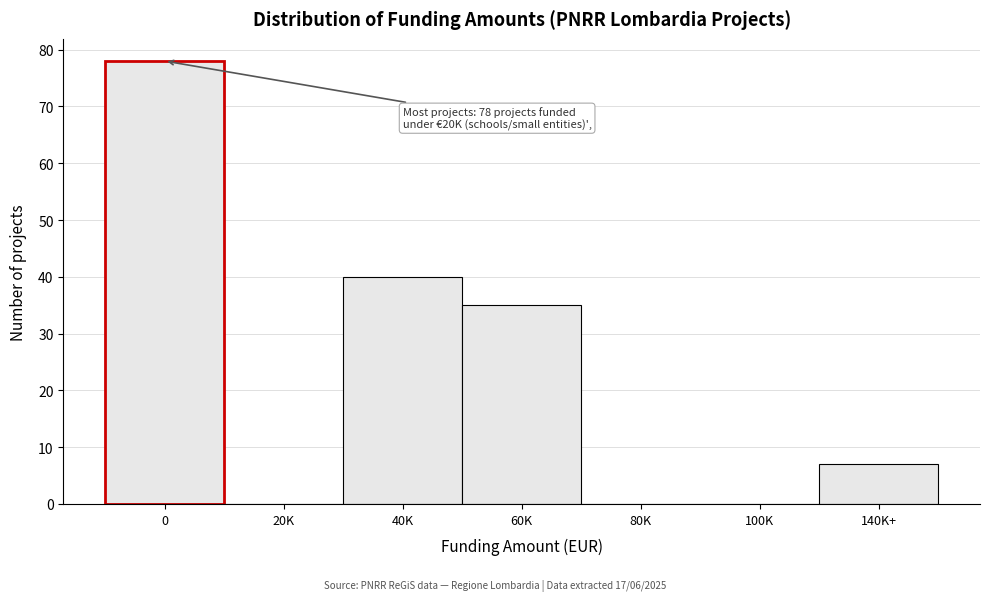

Reading left to right, extract all data points from this chart.

0=78	20K=0	40K=40	60K=35	80K=0	100K=0	140K+=7